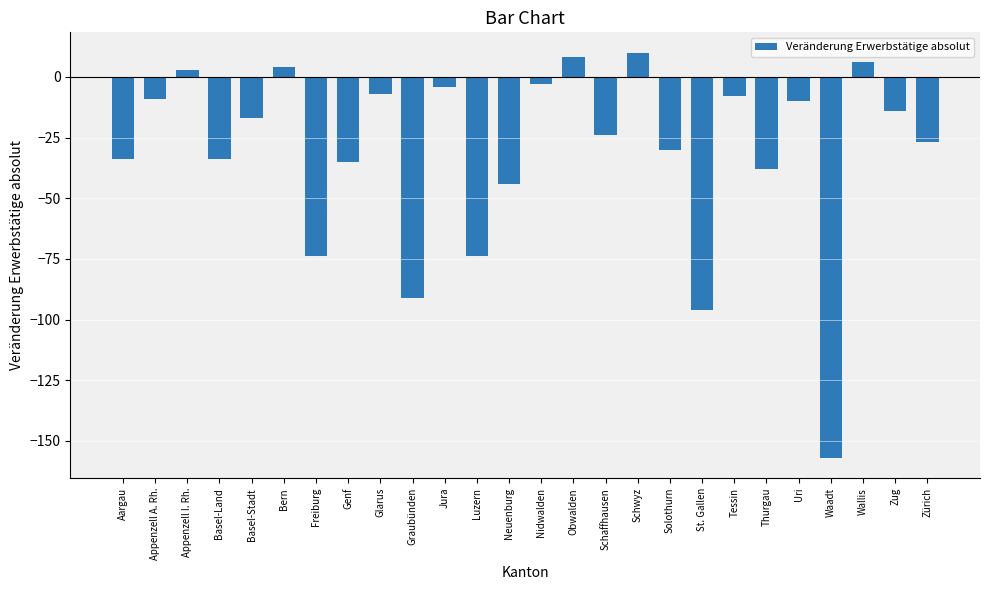

How many bars are there in total?

26